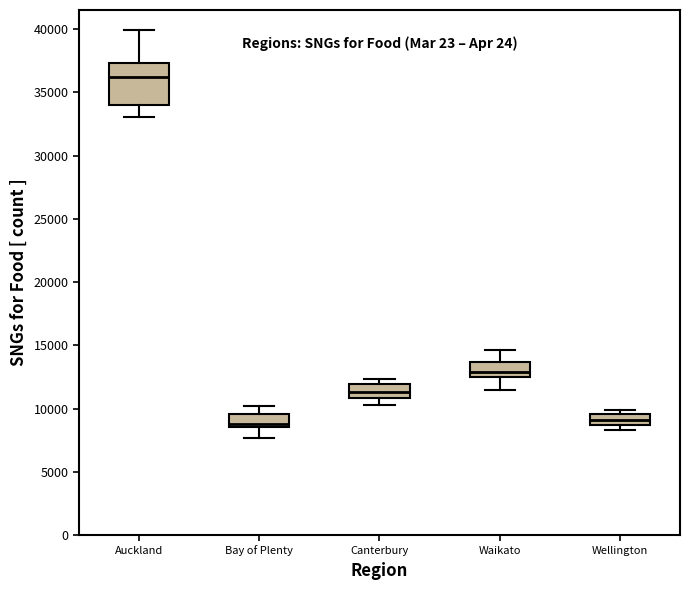

Which box is the tallest, from its lower edge to its upper edge?

Auckland